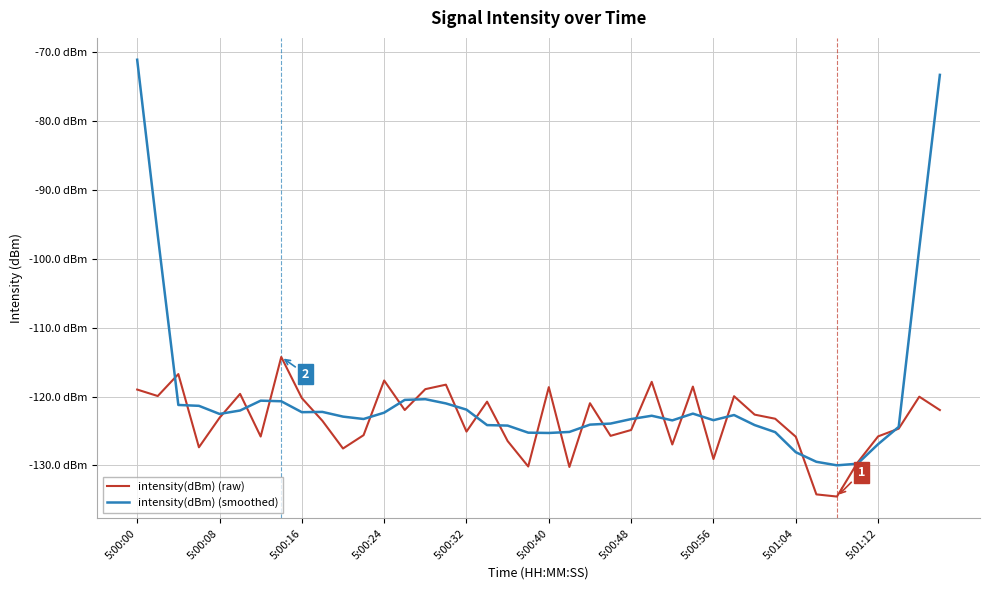

Which series has the largest total across all categories?

intensity(dBm) (smoothed)